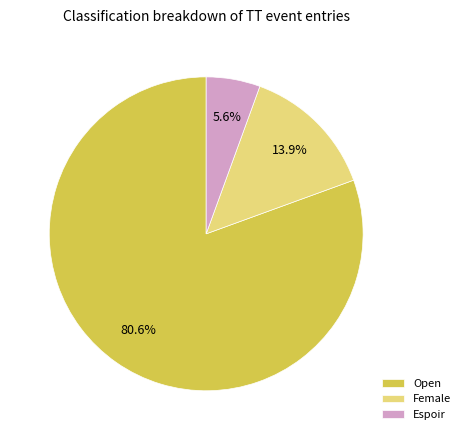

True or false: Female accounts for 4% of the total.

False